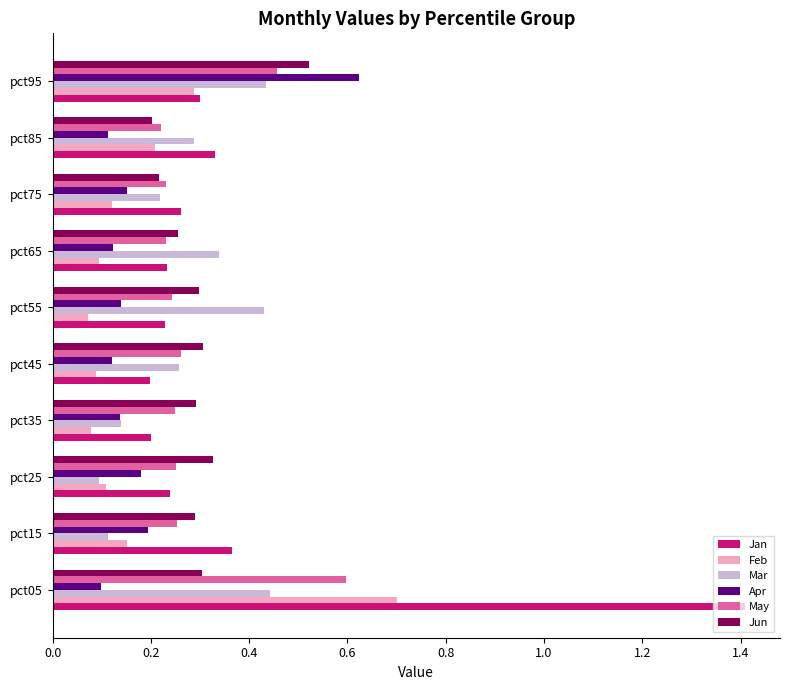

How many May values are between 0 and 1?

10